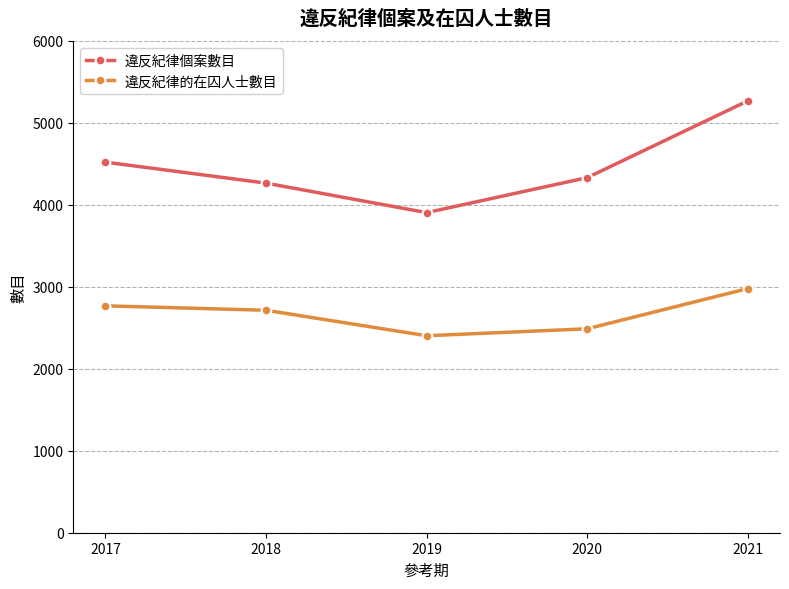

At which category does 違反紀律個案數目 reach its first local valley?

2019